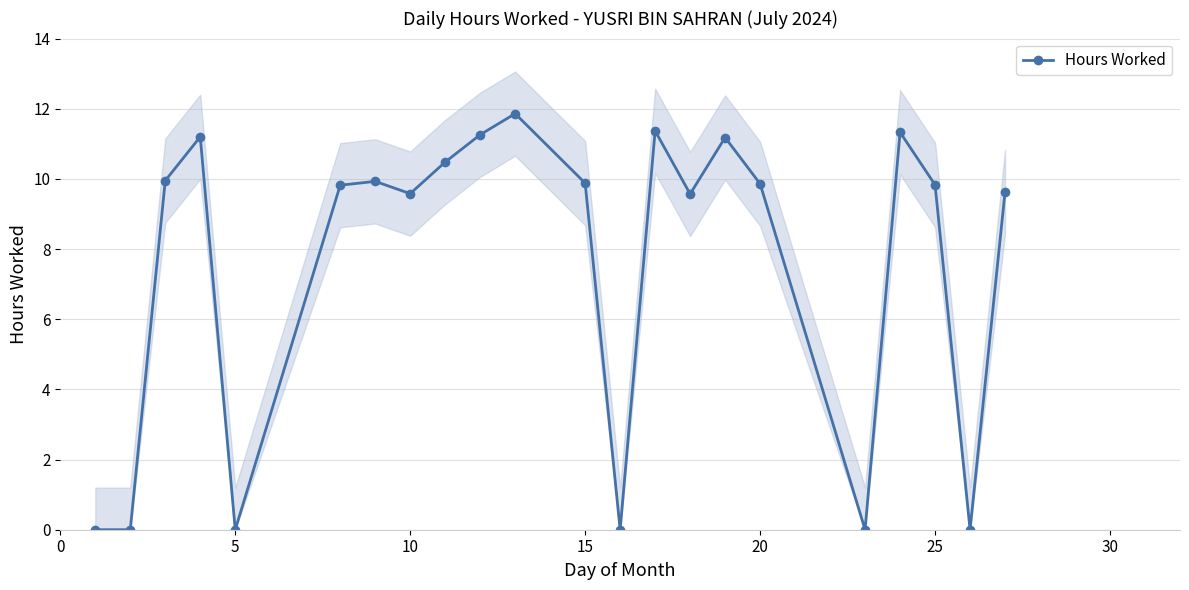

Is it true that Hours Worked equals 9.6 at 10?

True